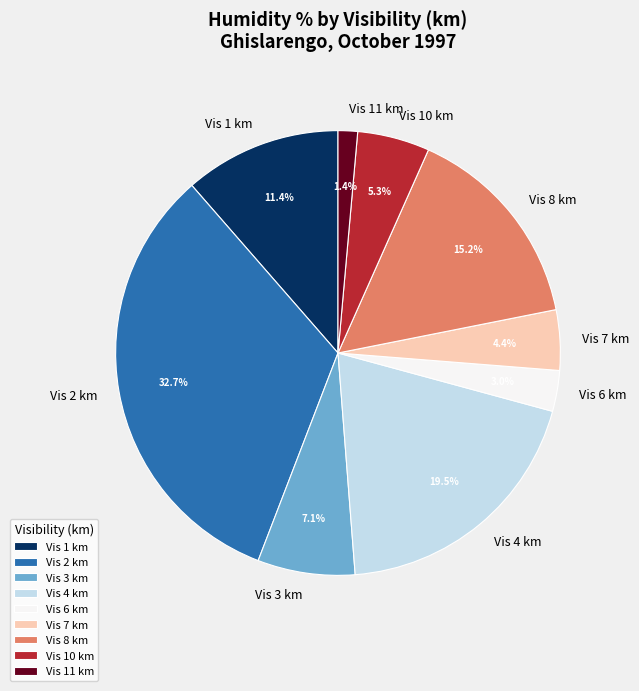

How much of the chart is everything except Vis 6 km?

97.0%